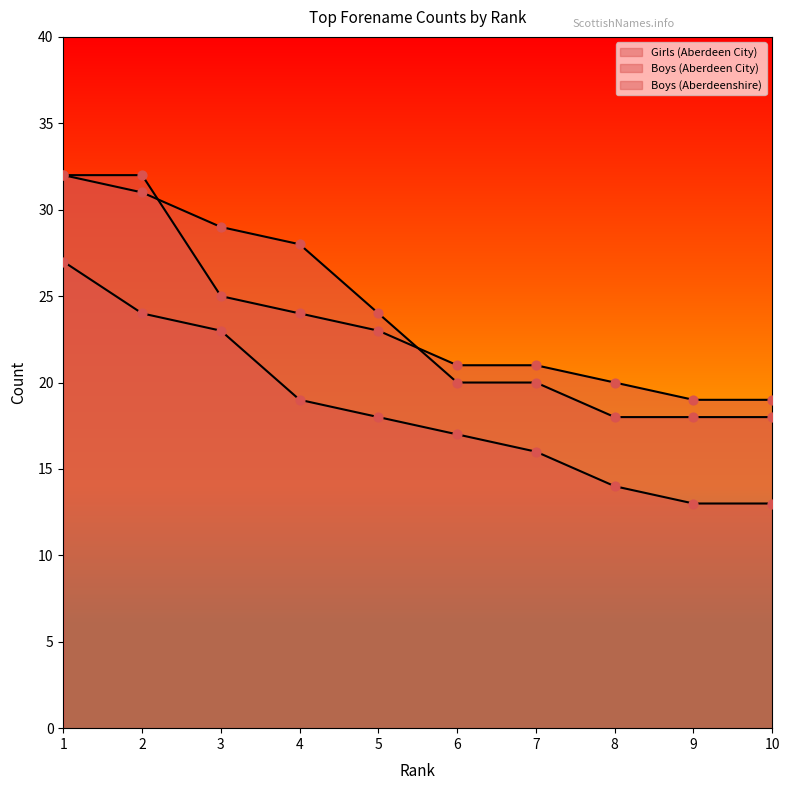

Which series has the widest spread of Y values?

Girls (Aberdeen City)